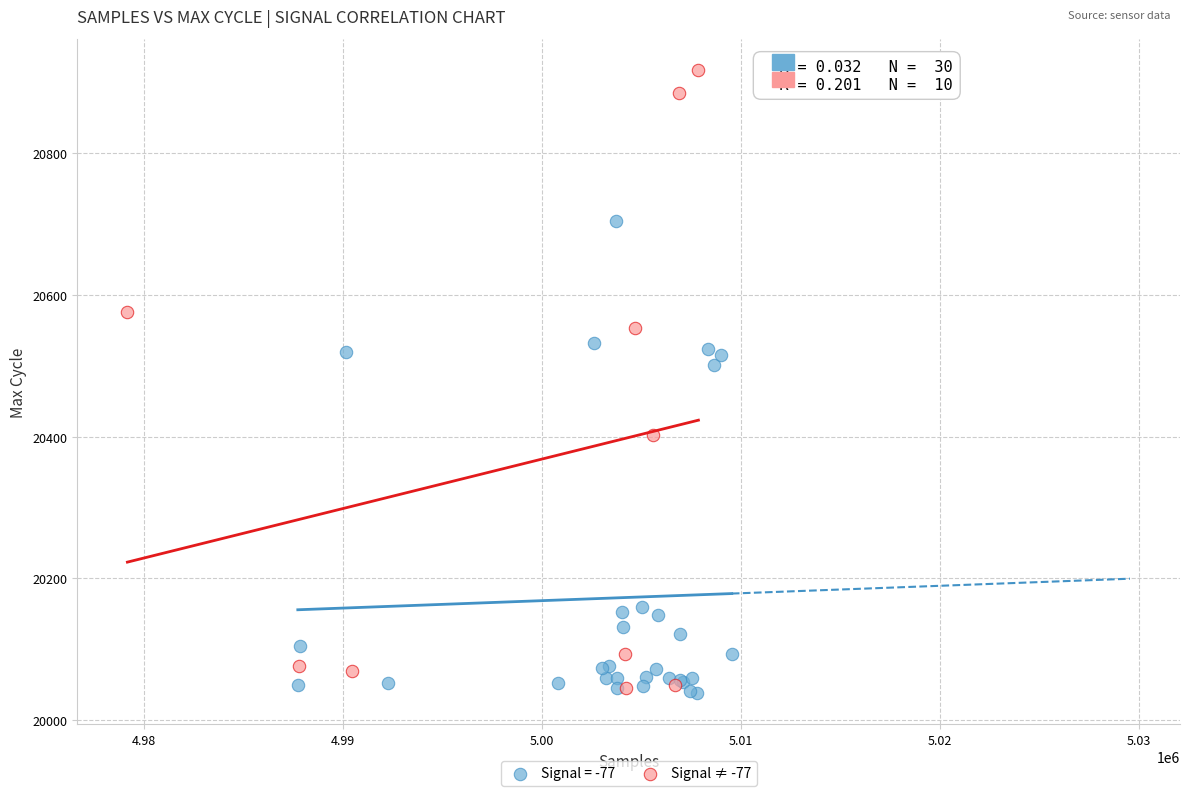

Which series has the largest Y range (max minus min)?

Signal ≠ -77